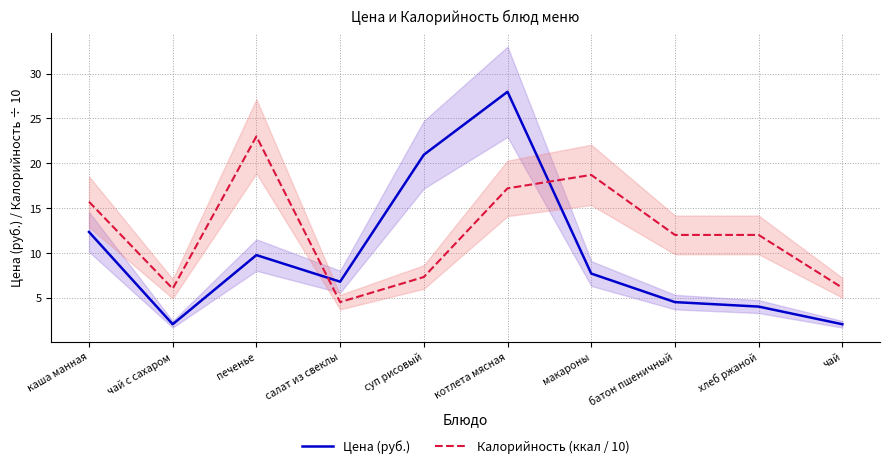

What are all the series names shown in the legend?

Цена (руб.), Калорийность (ккал / 10)